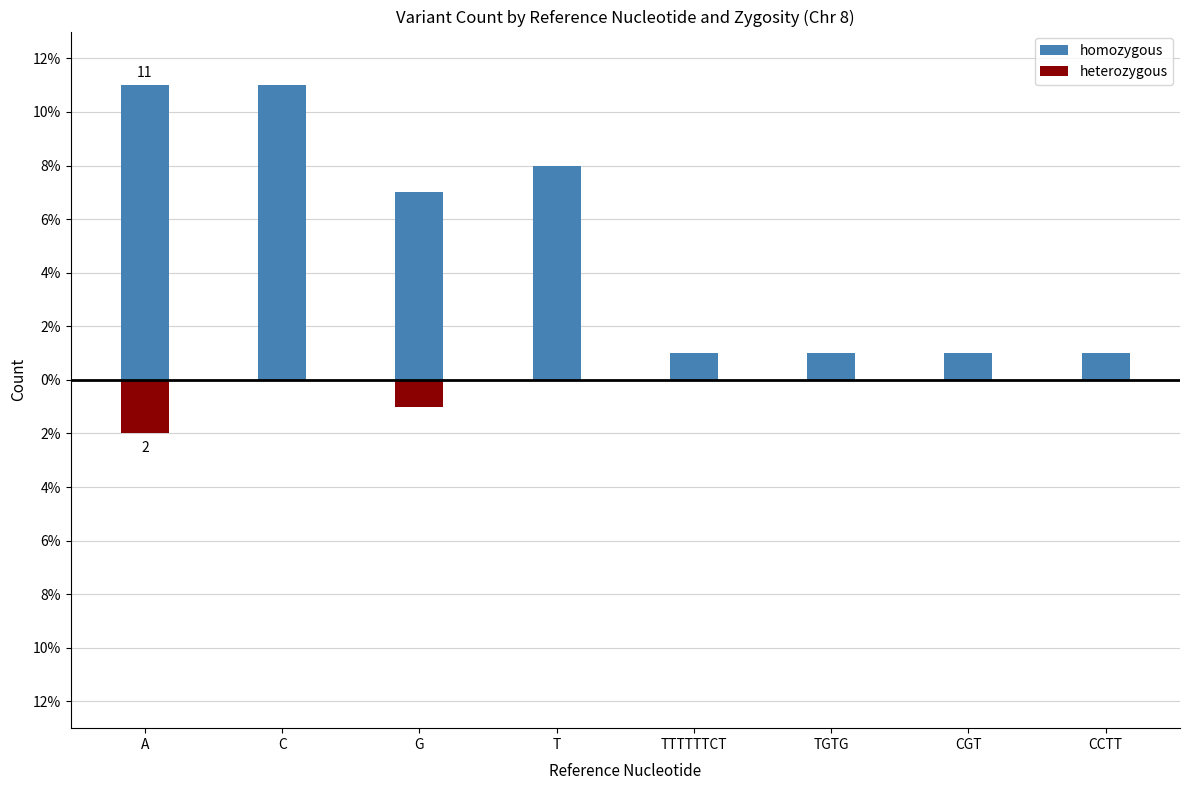

What are all the series names shown in the legend?

homozygous, heterozygous